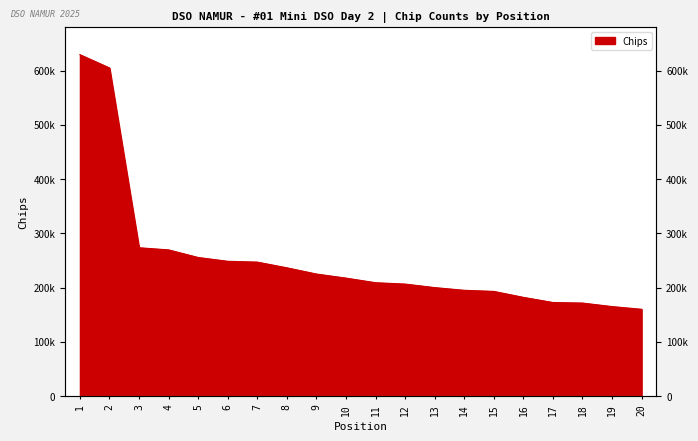

What is the ratio of the value at 5 to the value at 2?

0.4